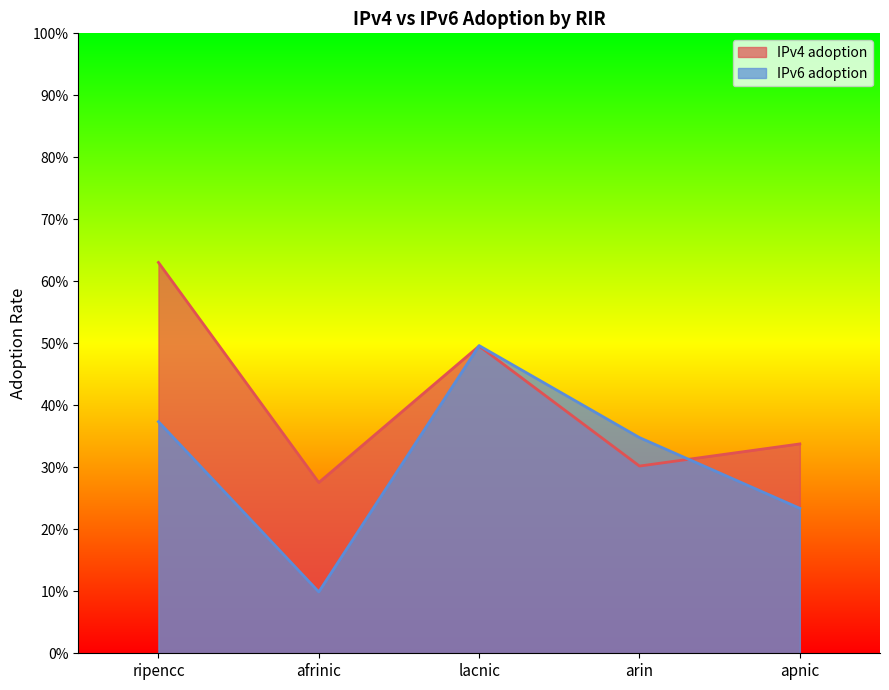

How many interior local valleys does the IPv6 adoption series have?

1